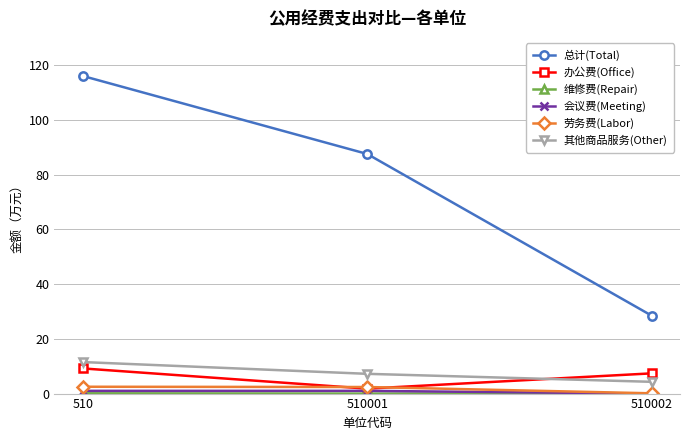

What is the value of the 其他商品服务(Other) point at the 1st from the left?

11.5